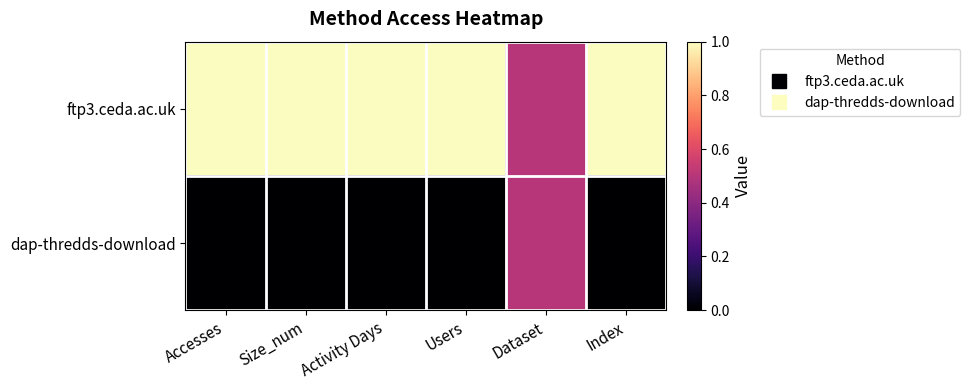

Reading left to right, list all the values displayed in this chart.

ftp3.ceda.ac.uk: Accesses=1.0	Size_num=1.0	Activity Days=1.0	Users=1.0	Dataset=0.5	Index=1.0
dap-thredds-download: Accesses=0.0	Size_num=0.0	Activity Days=0.0	Users=0.0	Dataset=0.5	Index=0.0